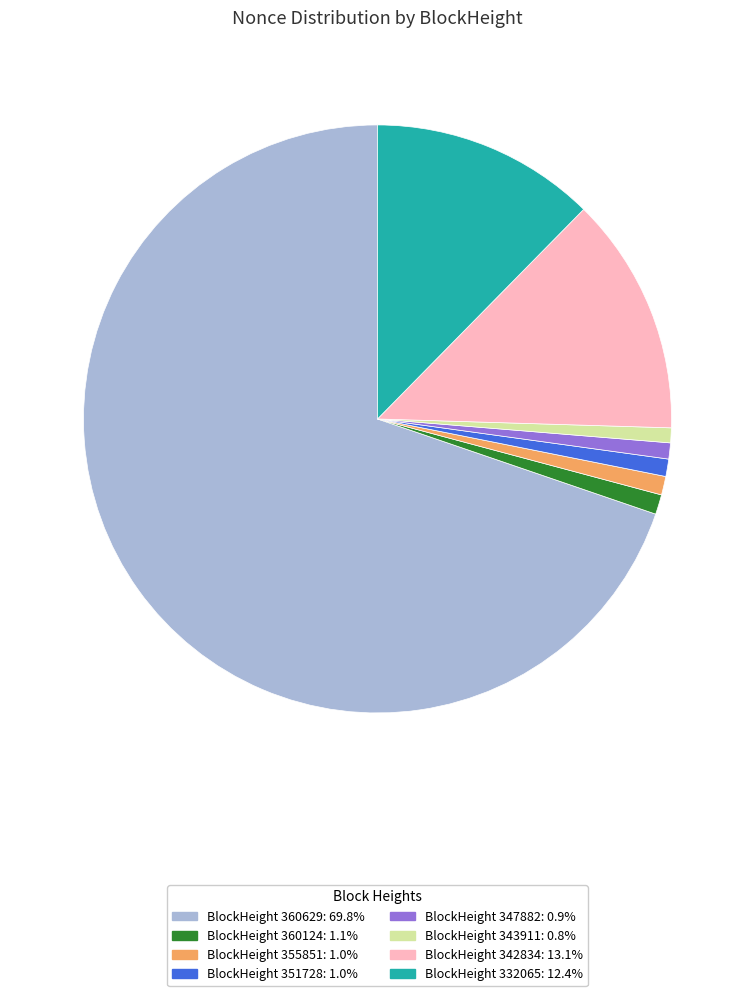

Does any single category account for the majority?

Yes